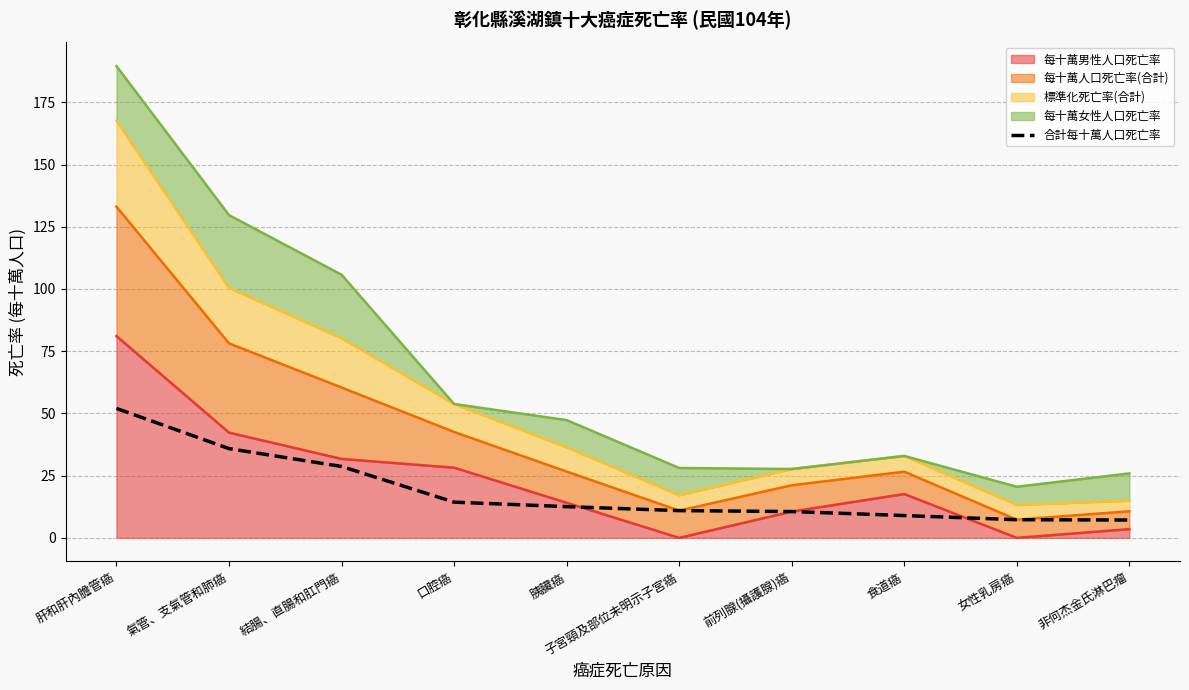

What position from the right is 氣管、支氣管和肺癌?

9